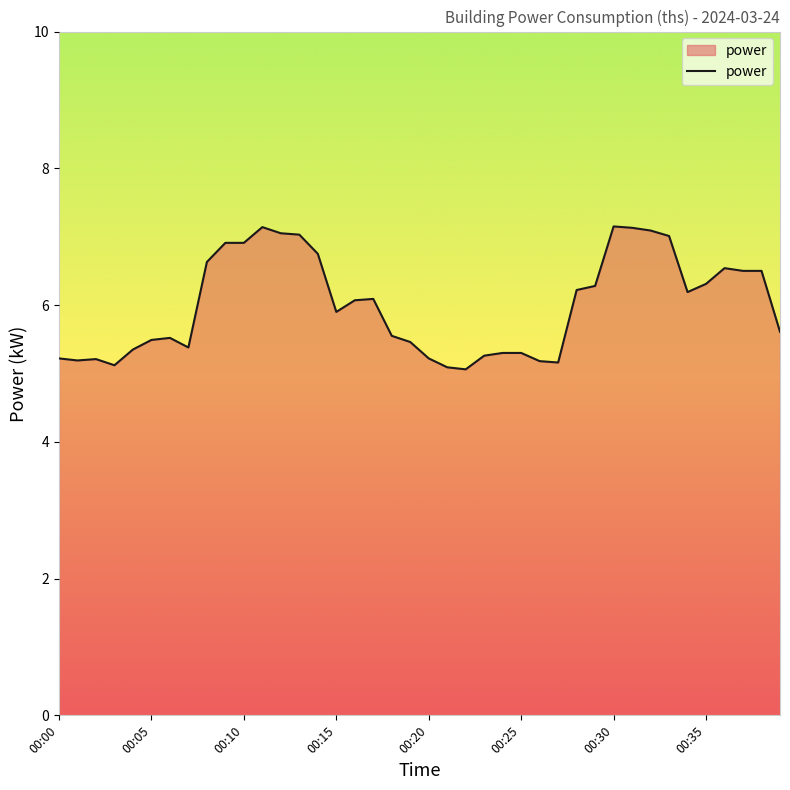

What is the minimum value shown in the chart?

5.1